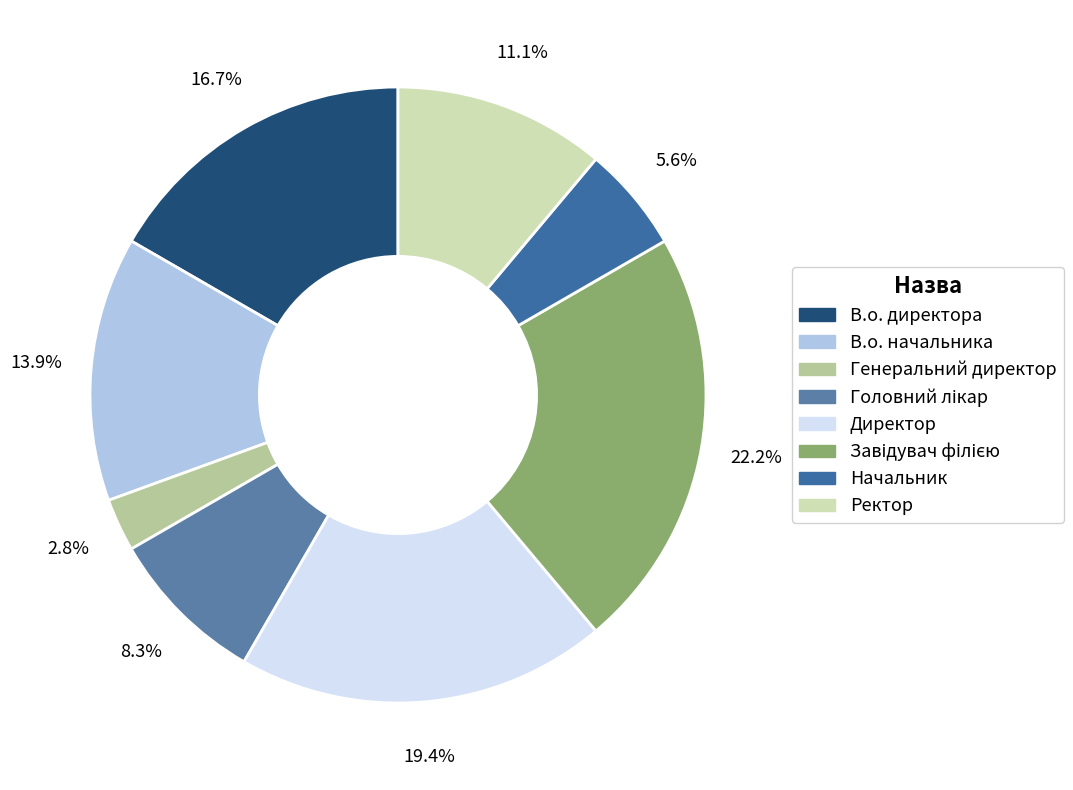

Does any single category account for the majority?

No